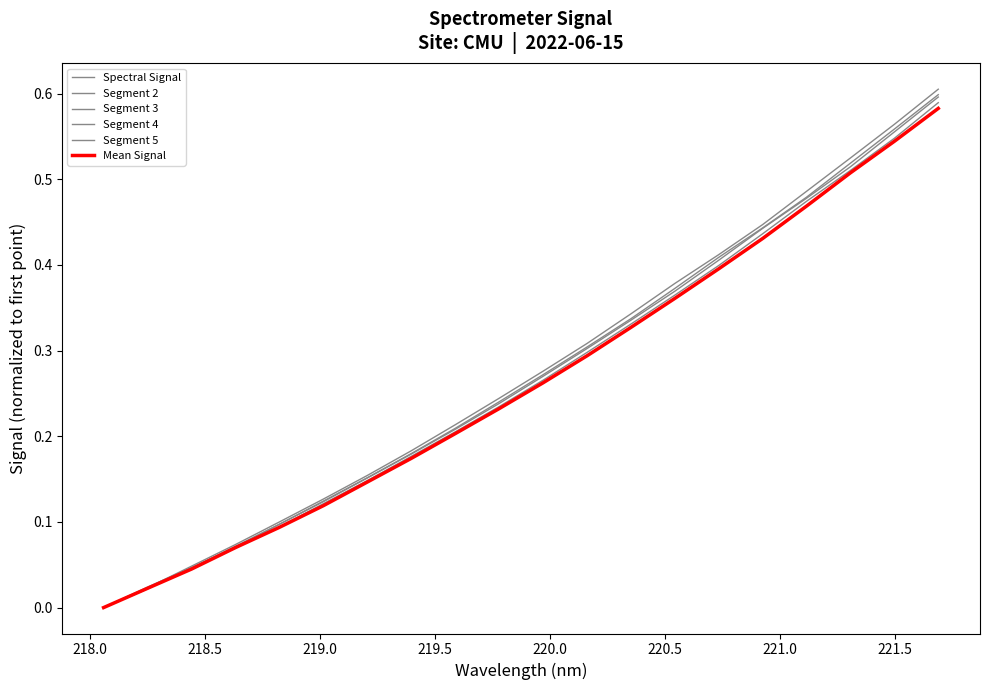

Does the chart display data point markers on the line(s)?

No